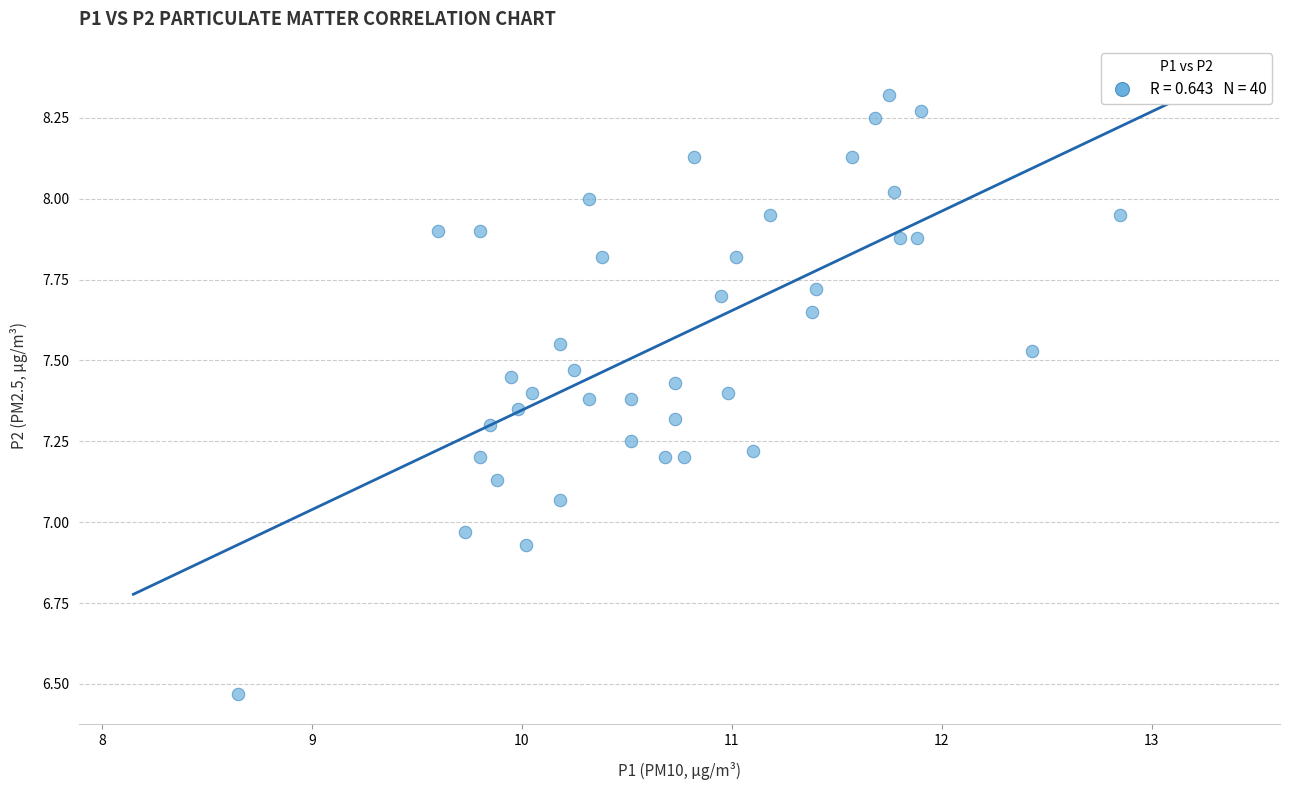

What is the range of X values (max minus min)?

4.2